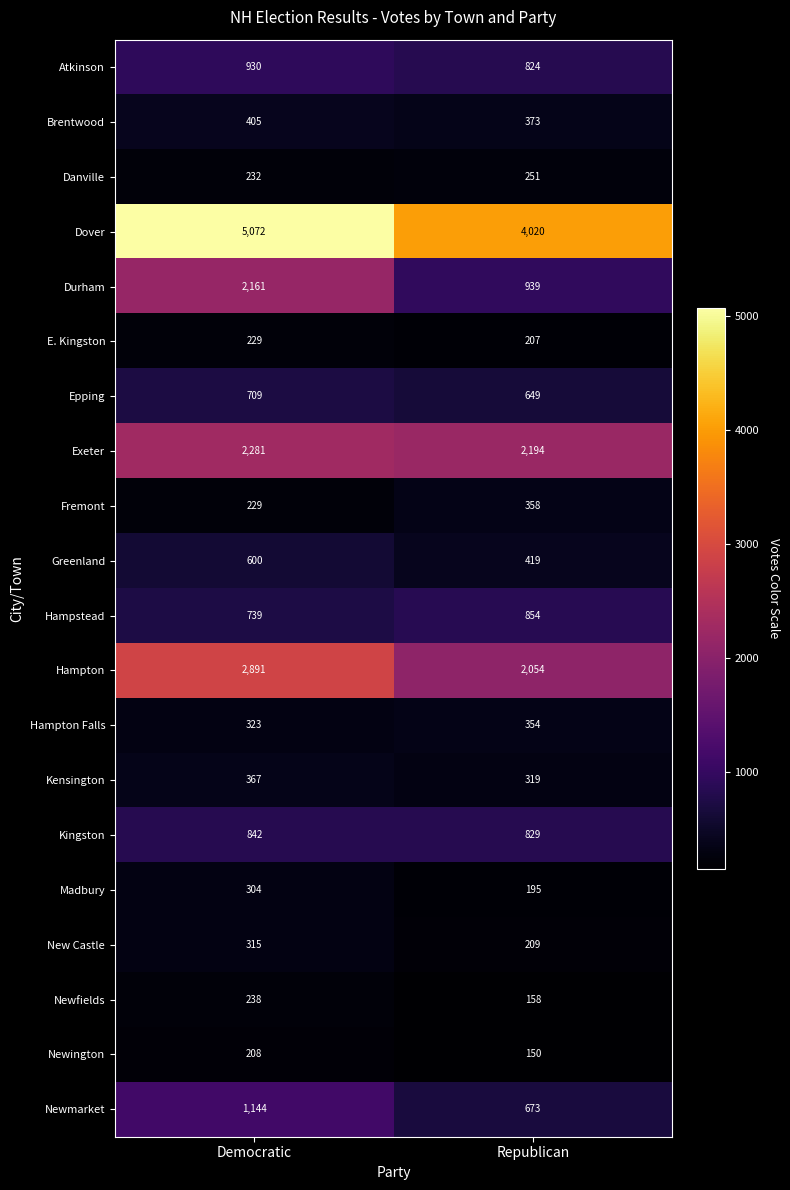

What is the difference between the maximum and minimum values in the Exeter series?

87